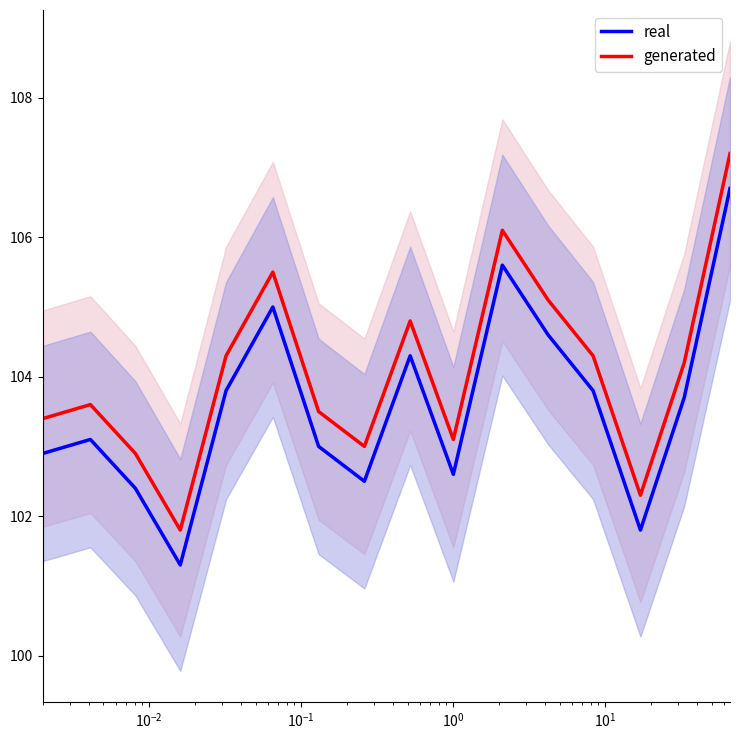

What is the maximum value for generated?

107.2